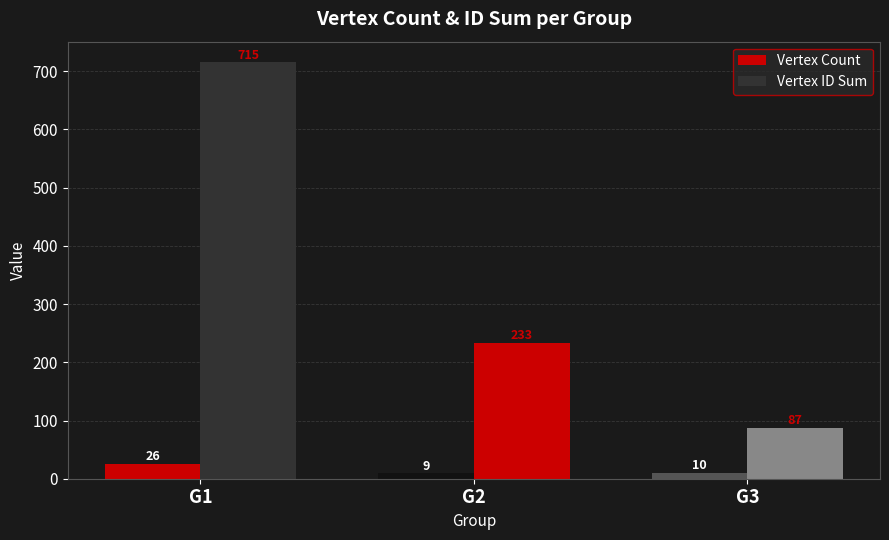

What is the total value across all series at G1?

741